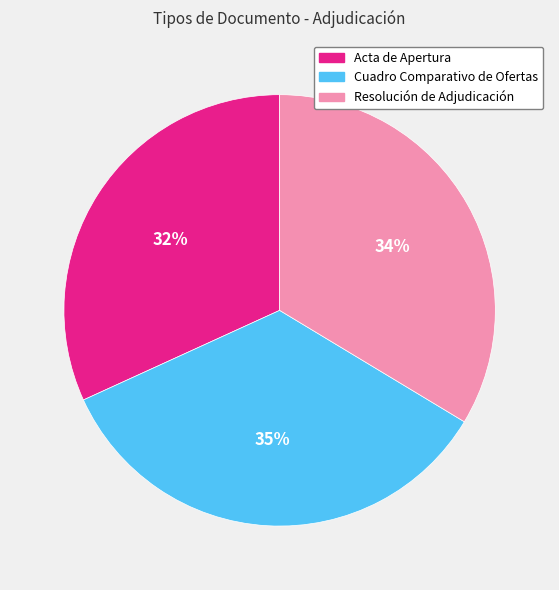

What is the smallest slice in the pie chart?

Acta de Apertura